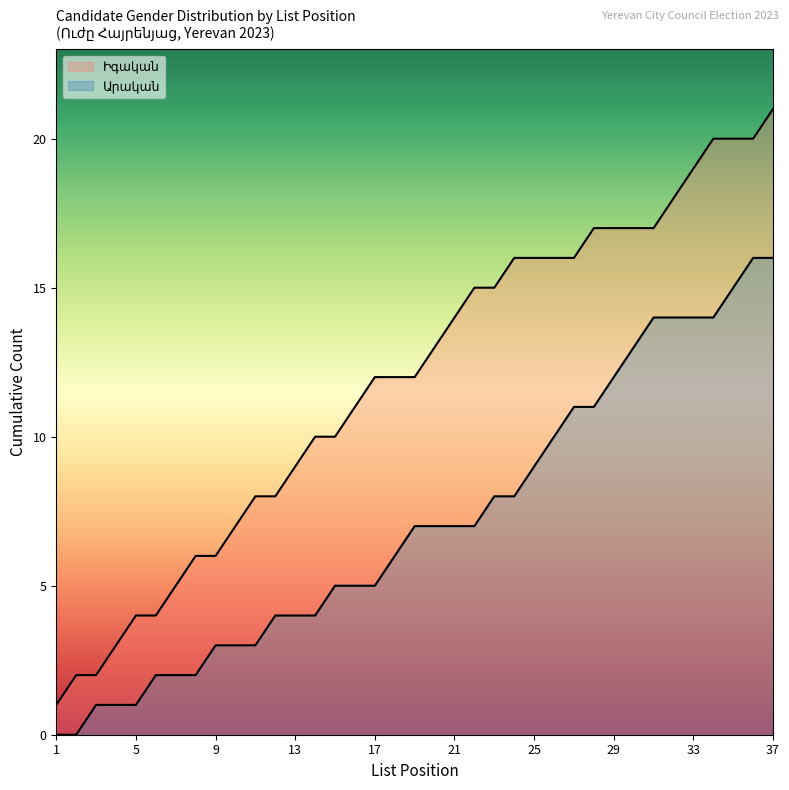

How many lines are shown in the chart?

2